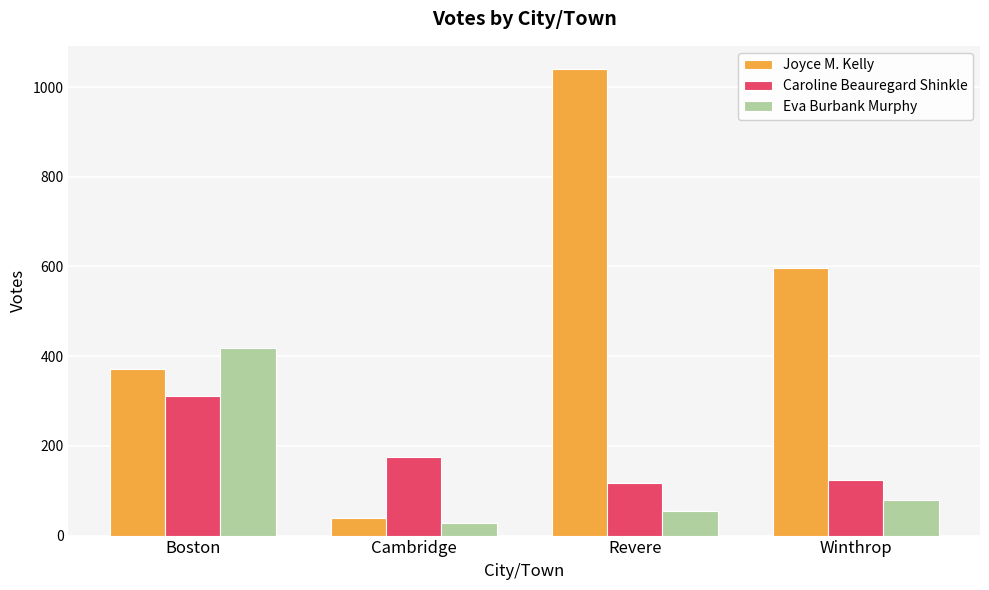

Reading left to right, extract all data points from this chart.

Joyce M. Kelly: 371	40	1040	596
Caroline Beauregard Shinkle: 311	175	117	125
Eva Burbank Murphy: 418	27	55	80